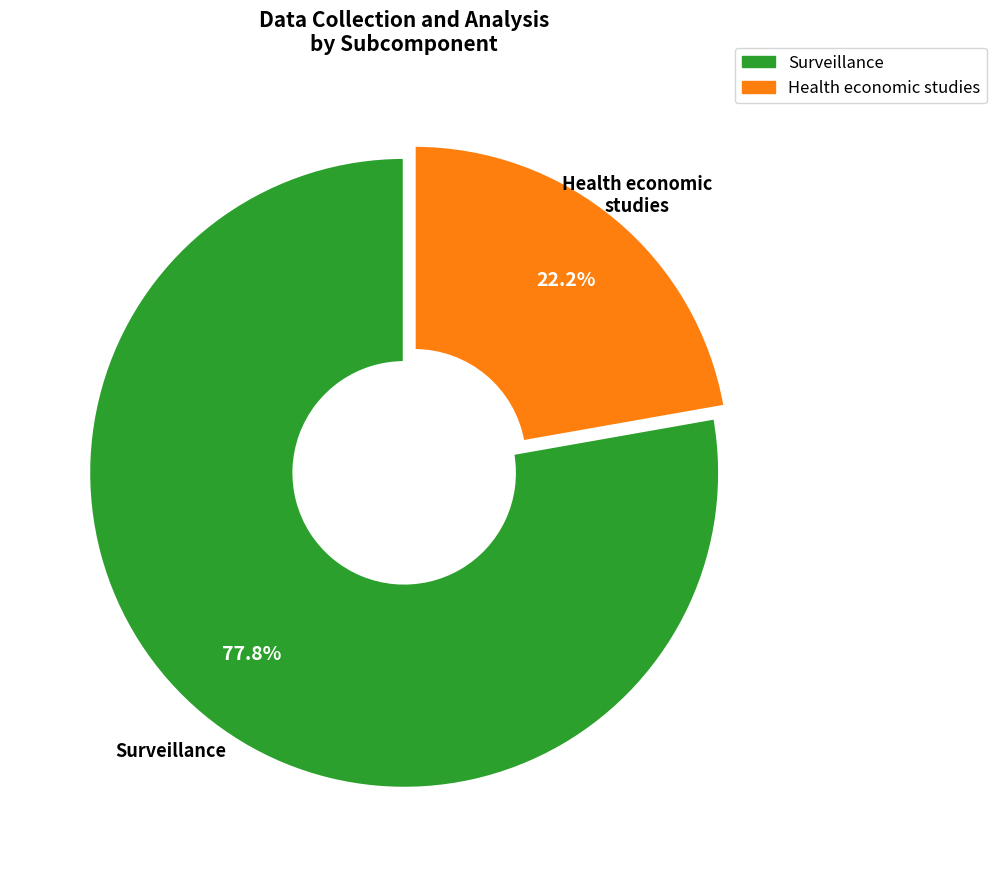

Approximately how many times larger is the value at Health economic studies compared to Surveillance?

0.3